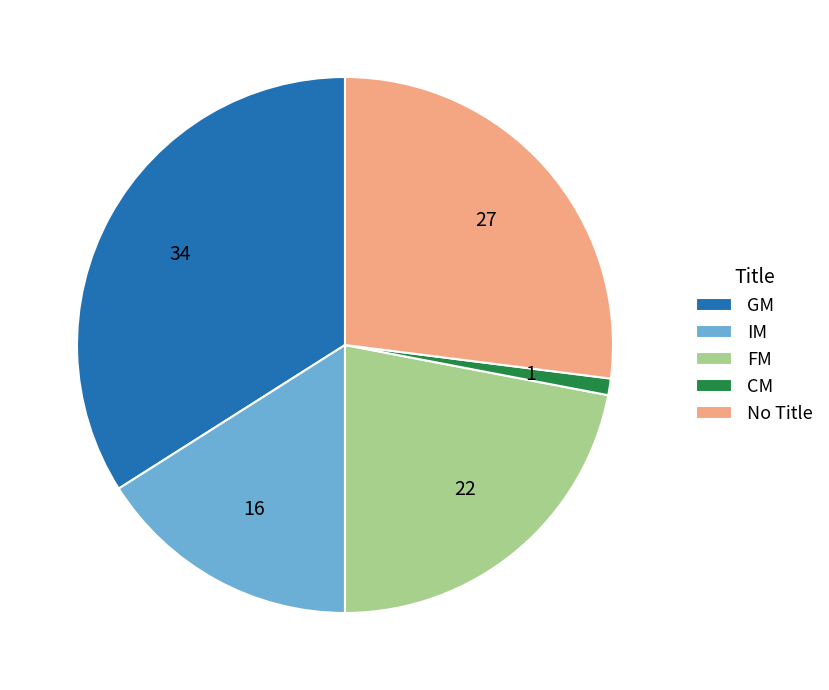

Count the number of slices in the pie.

5